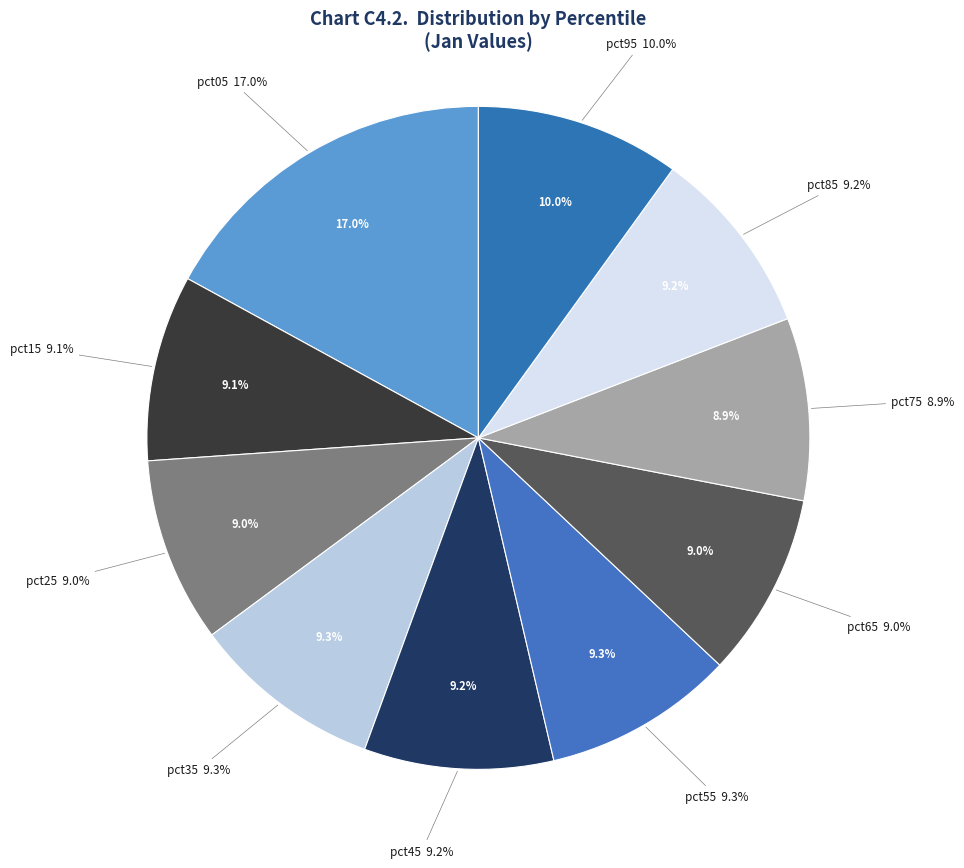

To the nearest percent, what percentage of the pie is pct05?

17%